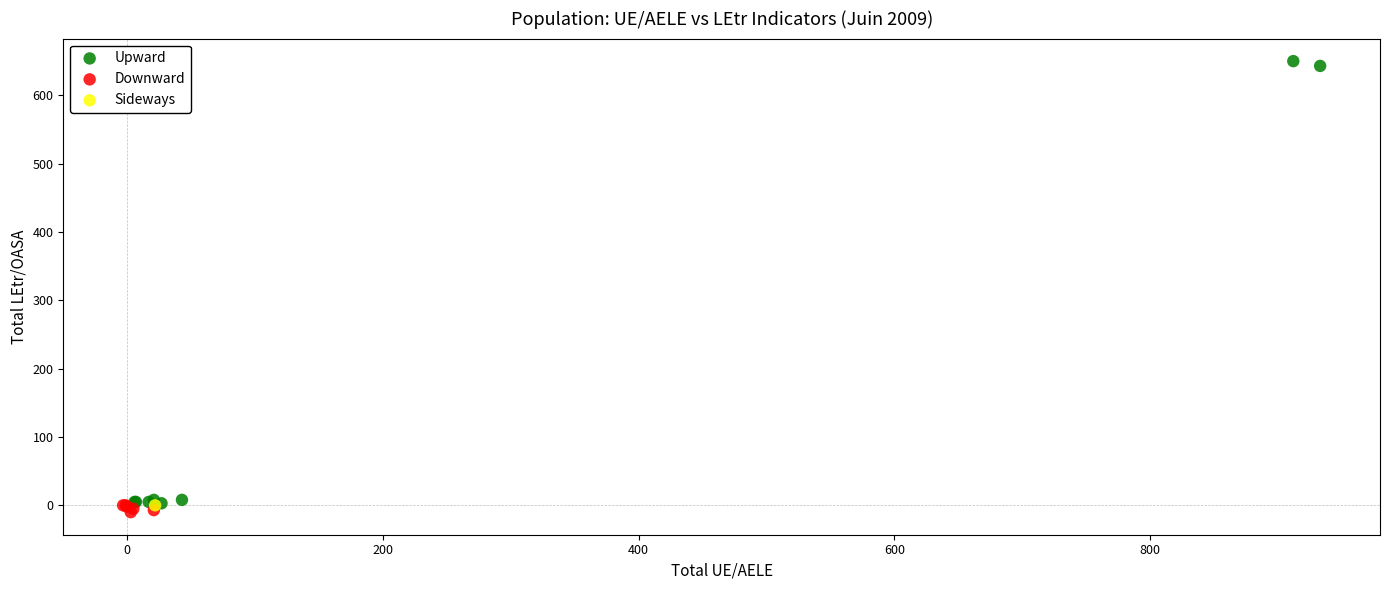

What are all the series names shown in the legend?

Upward, Downward, Sideways